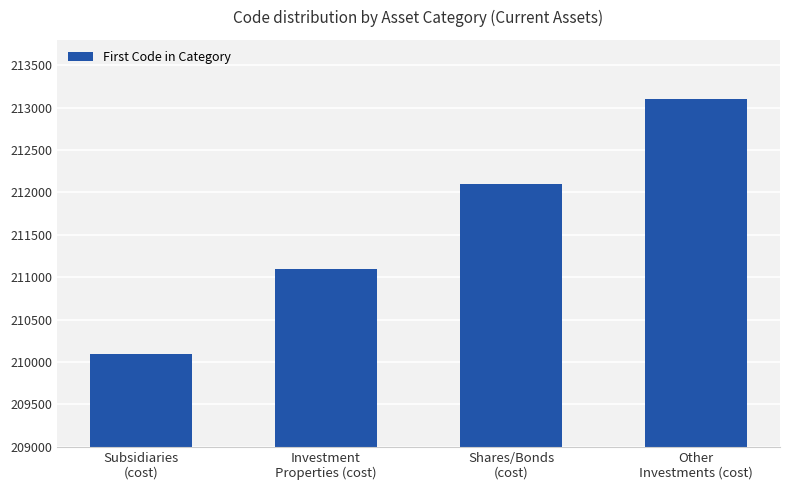

At which category does the chart reach its peak across all series?

Other
Investments (cost)